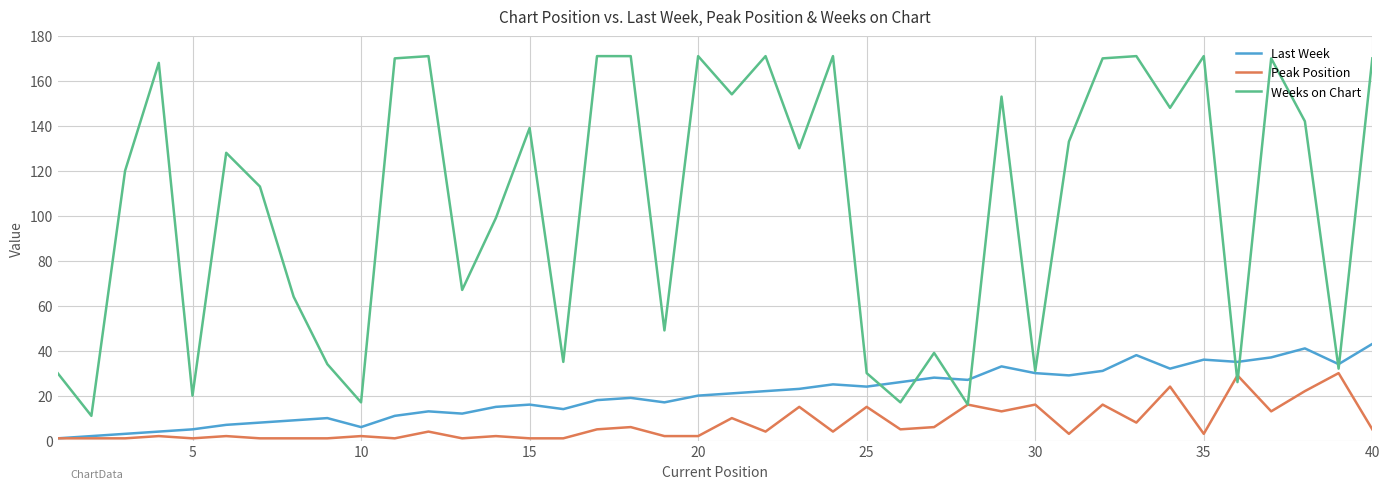

Does the chart have visible grid lines?

Yes